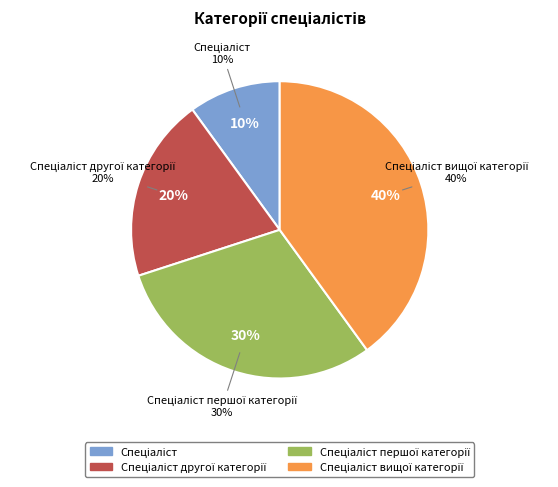

What percentage is the Спеціаліст другої категорії slice, to the nearest percent?

20%